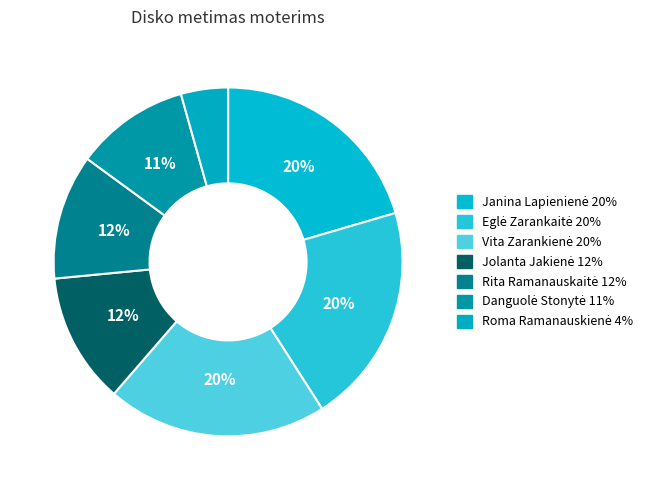

To the nearest percent, what is the average slice percentage?

14%